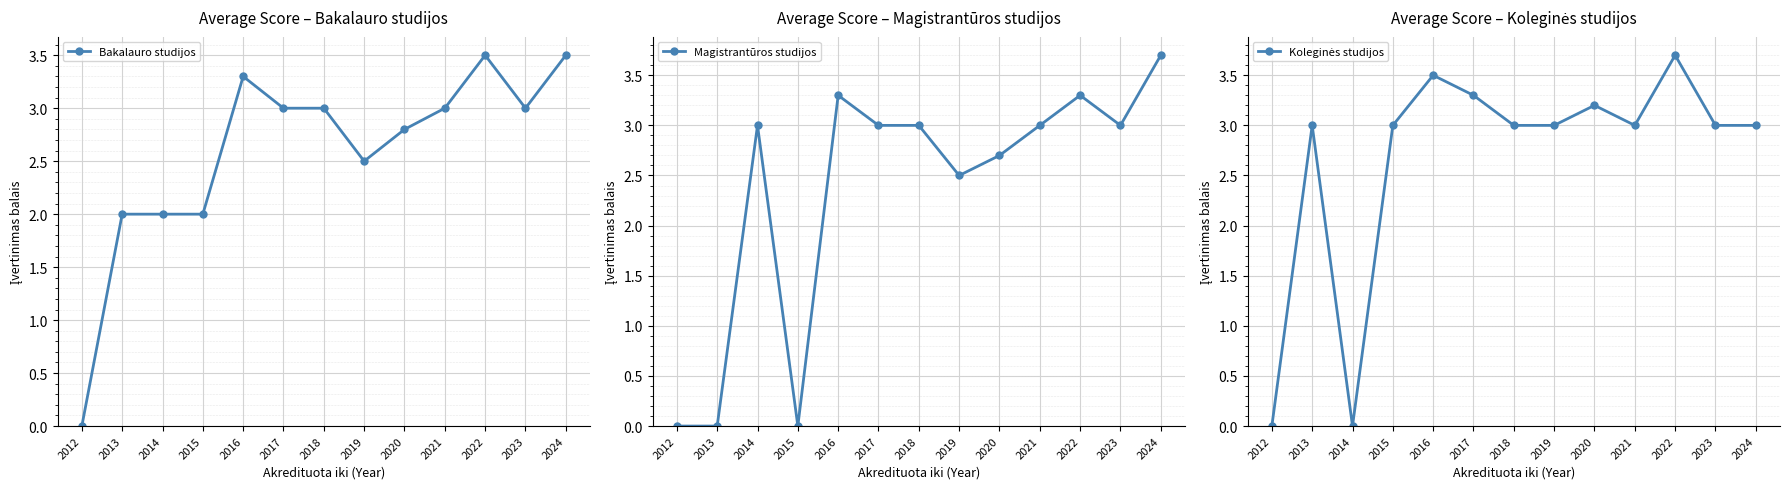

Which category has the highest value in the Koleginės studijos series?

2022